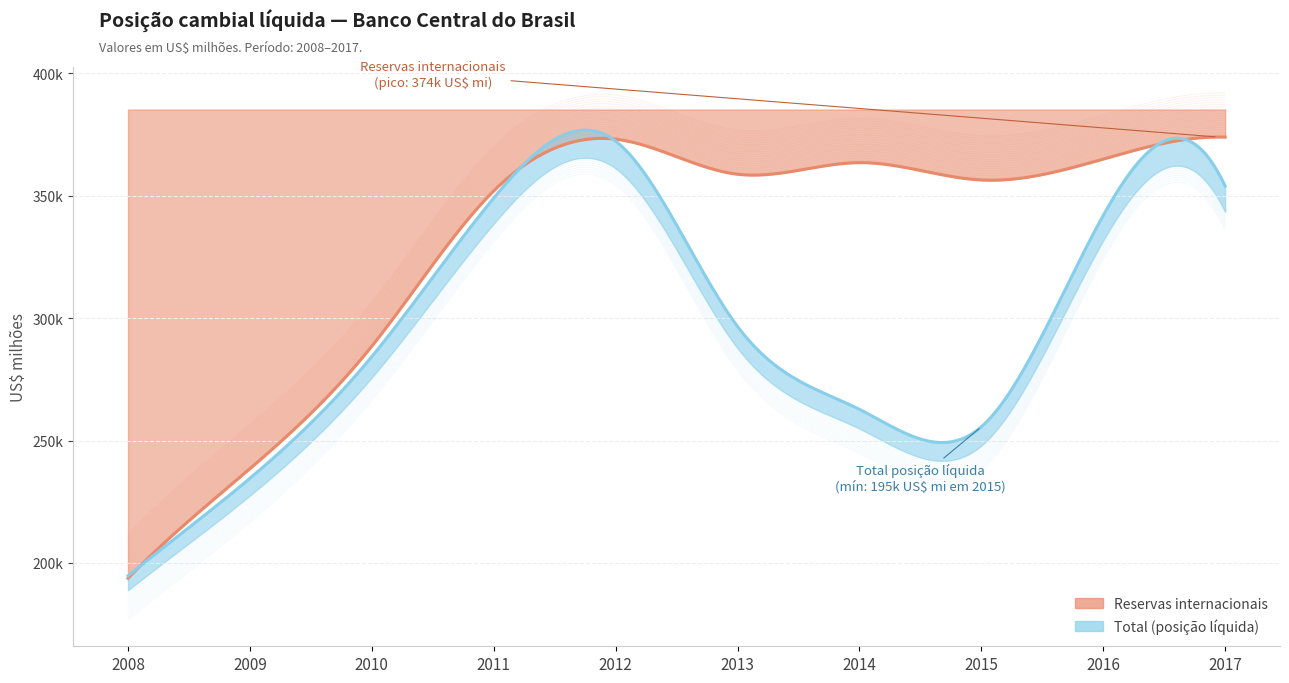

Where does the Total series first go above 296642?

2011